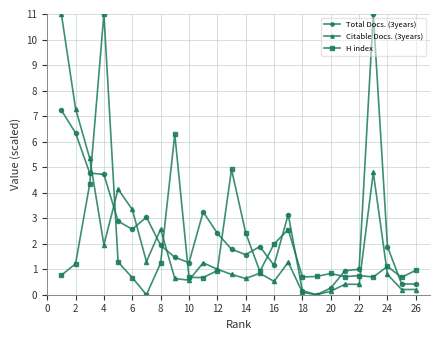

How many lines are shown in the chart?

3